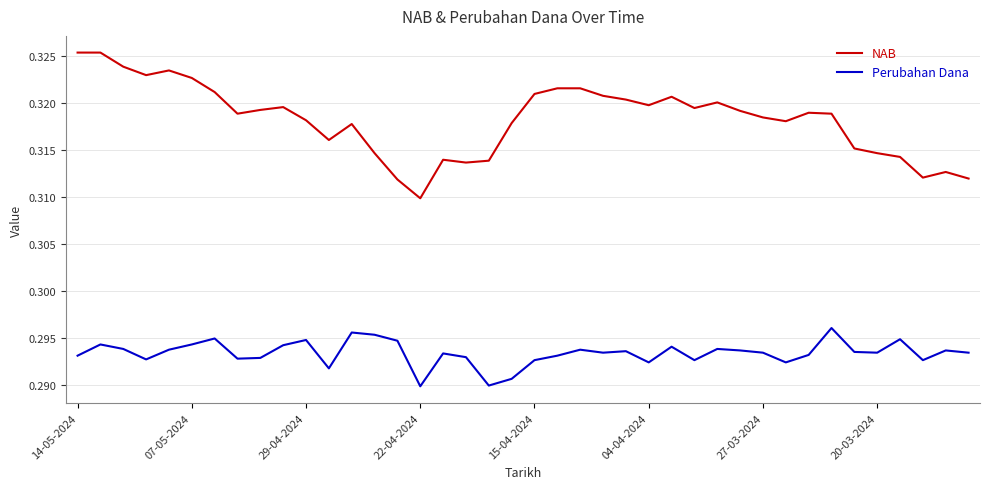

List the series in order of their overall mean, highest first.

NAB, Perubahan Dana